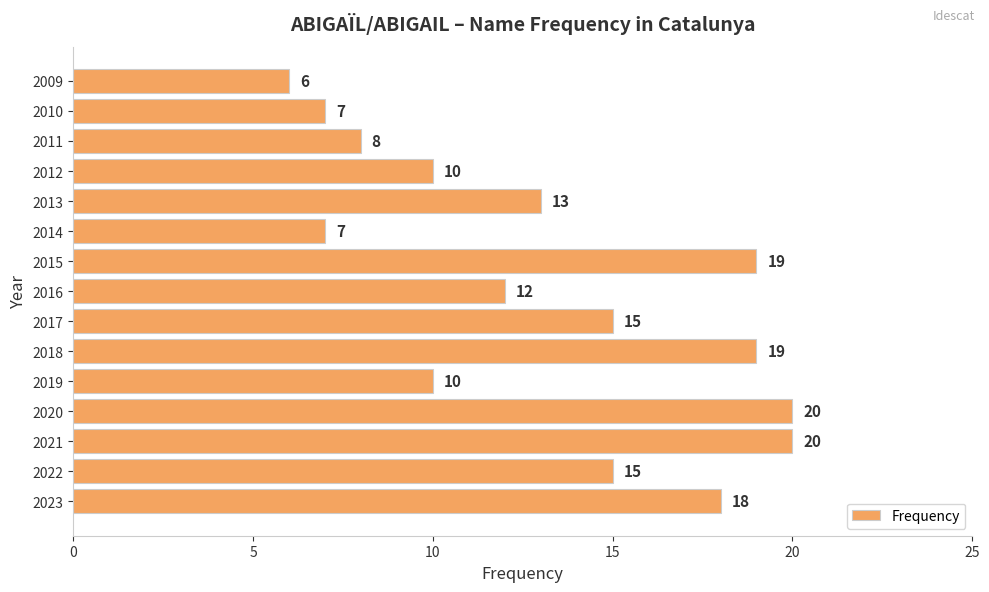

What is the sum of all values?

199